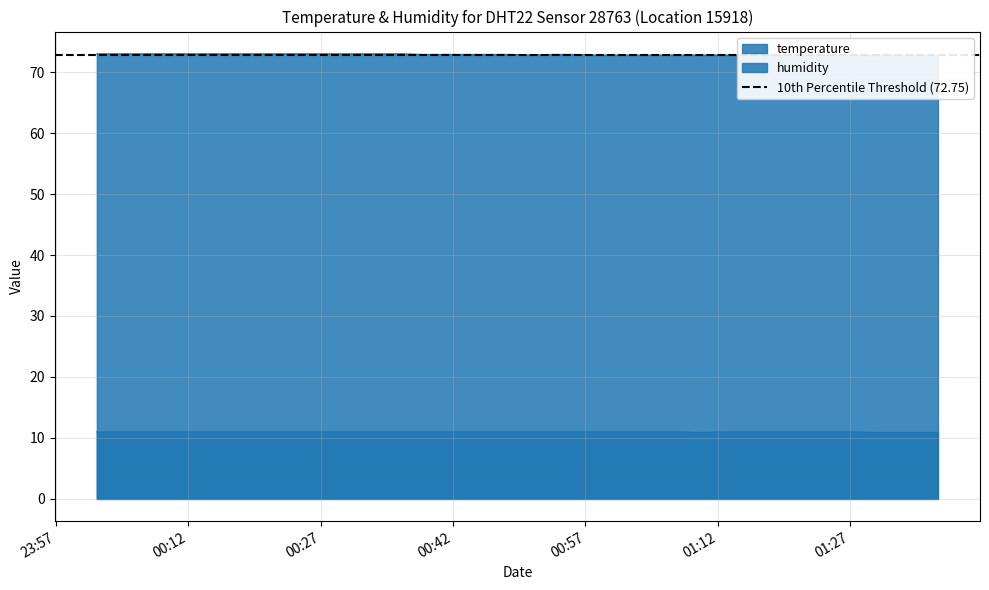

How many humidity values are between 72 and 73?

40